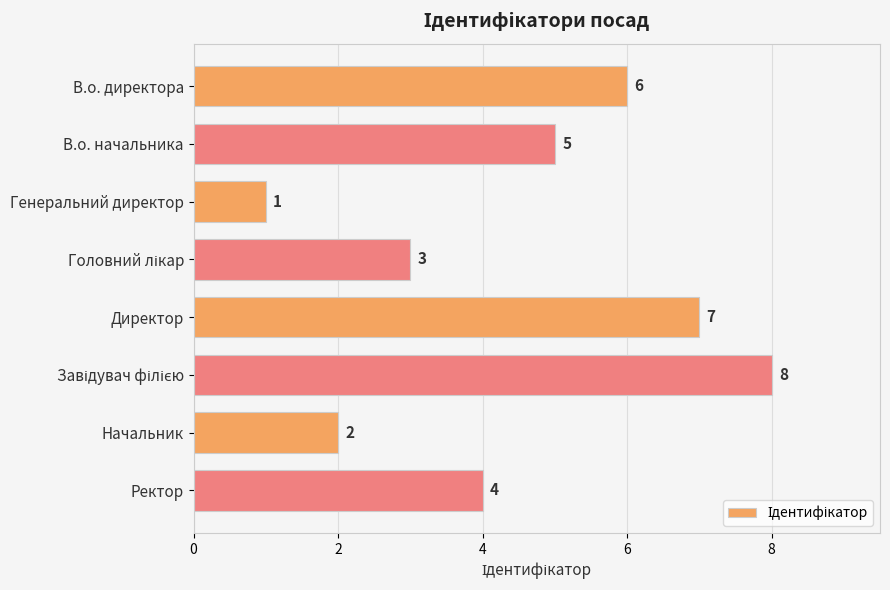

What is the label of the 5th bar from the top?

Директор